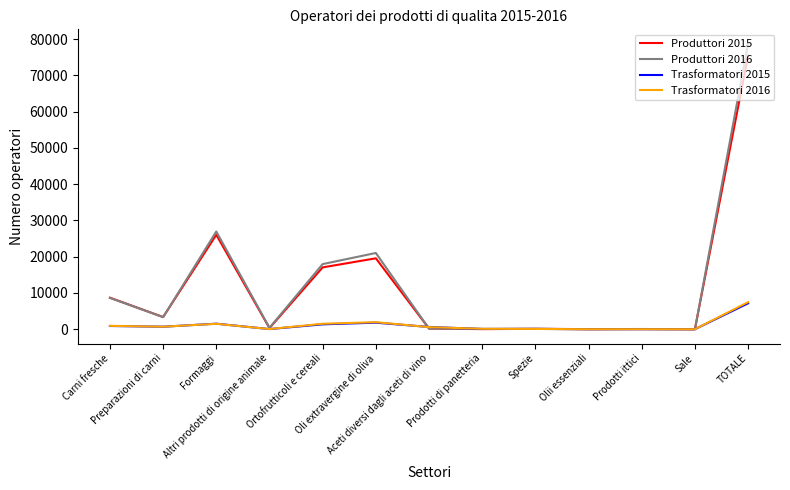

How many intersections are there between Trasformatori 2015 and Produttori 2016?

2